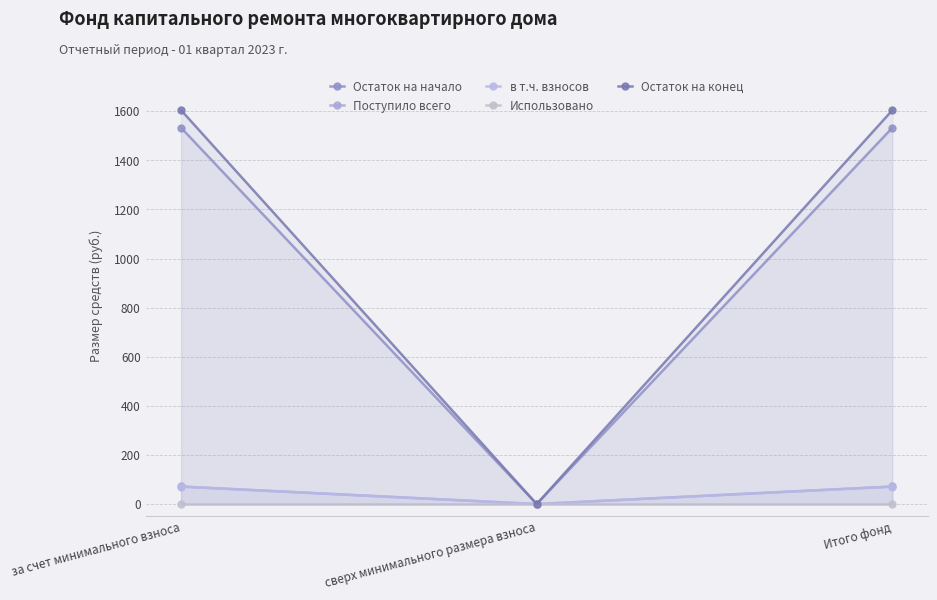

Where is Поступило всего nearest to the value 35?

сверх минимального размера взноса